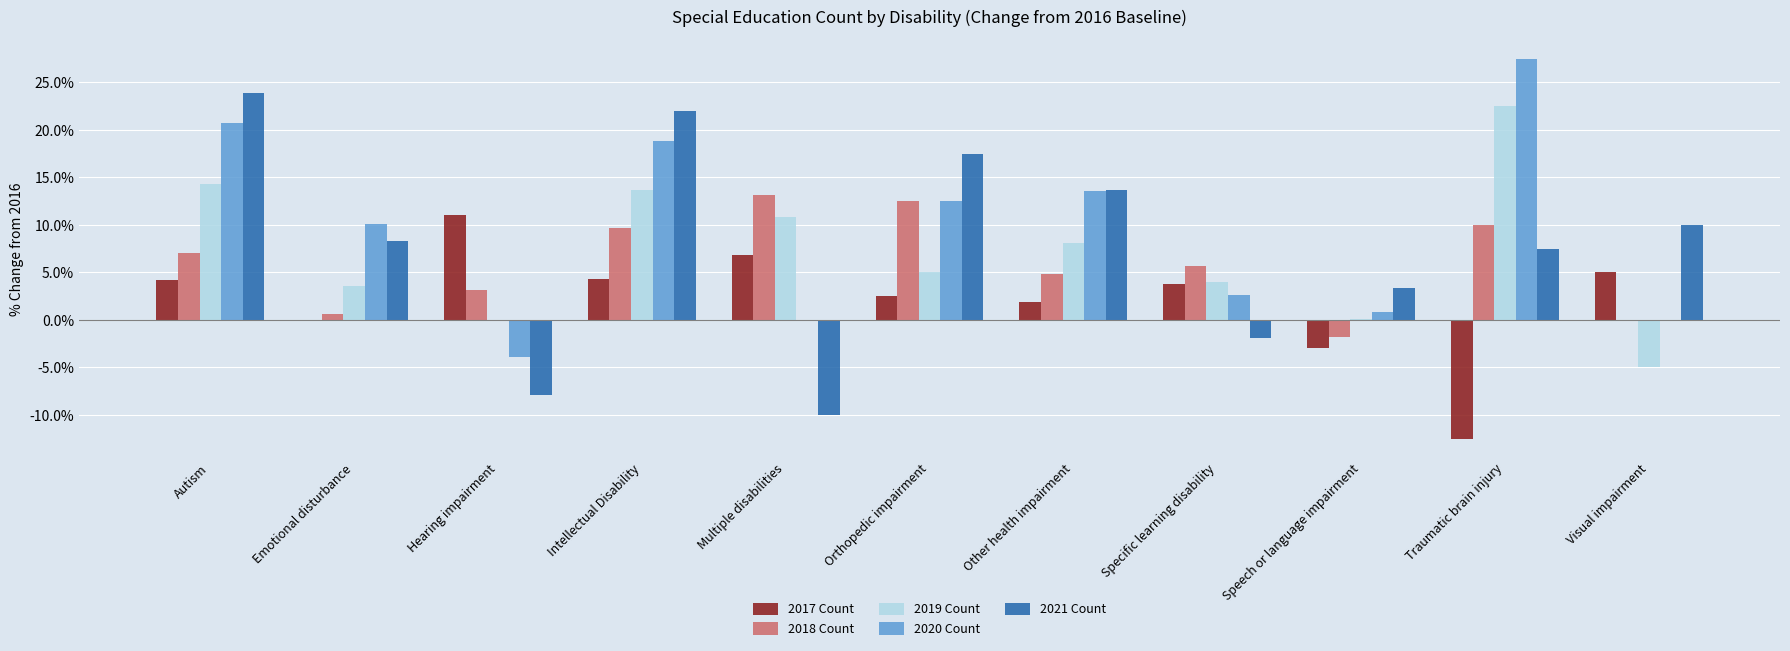

What is the sum of the 2017 Count values at Other health impairment and Orthopedic impairment?

4.4